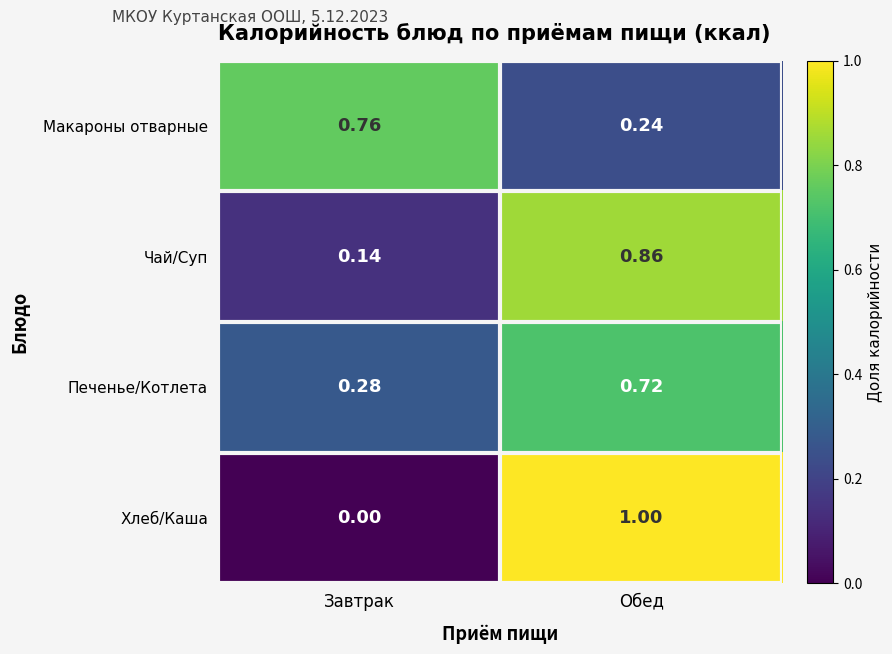

Between Завтрак and Обед, which series saw the biggest shift?

Хлеб/Каша